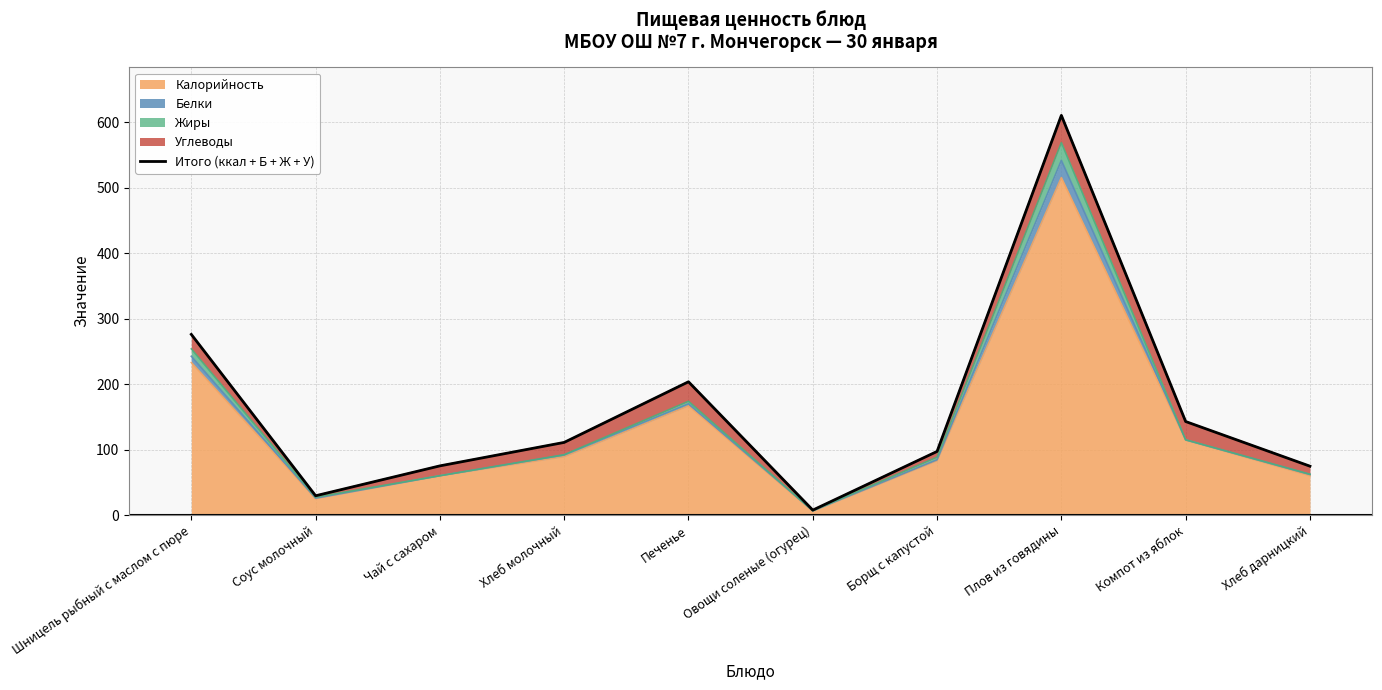

Reading left to right, list all the values displayed in this chart.

Шницель рыбный с маслом с пюре=275.9	Соус молочный=29.5	Чай с сахаром=75.1	Хлеб молочный=110.9	Печенье=203.5	Овощи соленые (огурец)=7.6	Борщ с капустой=97.1	Плов из говядины=610.2	Компот из яблок=142.8	Хлеб дарницкий=74.6